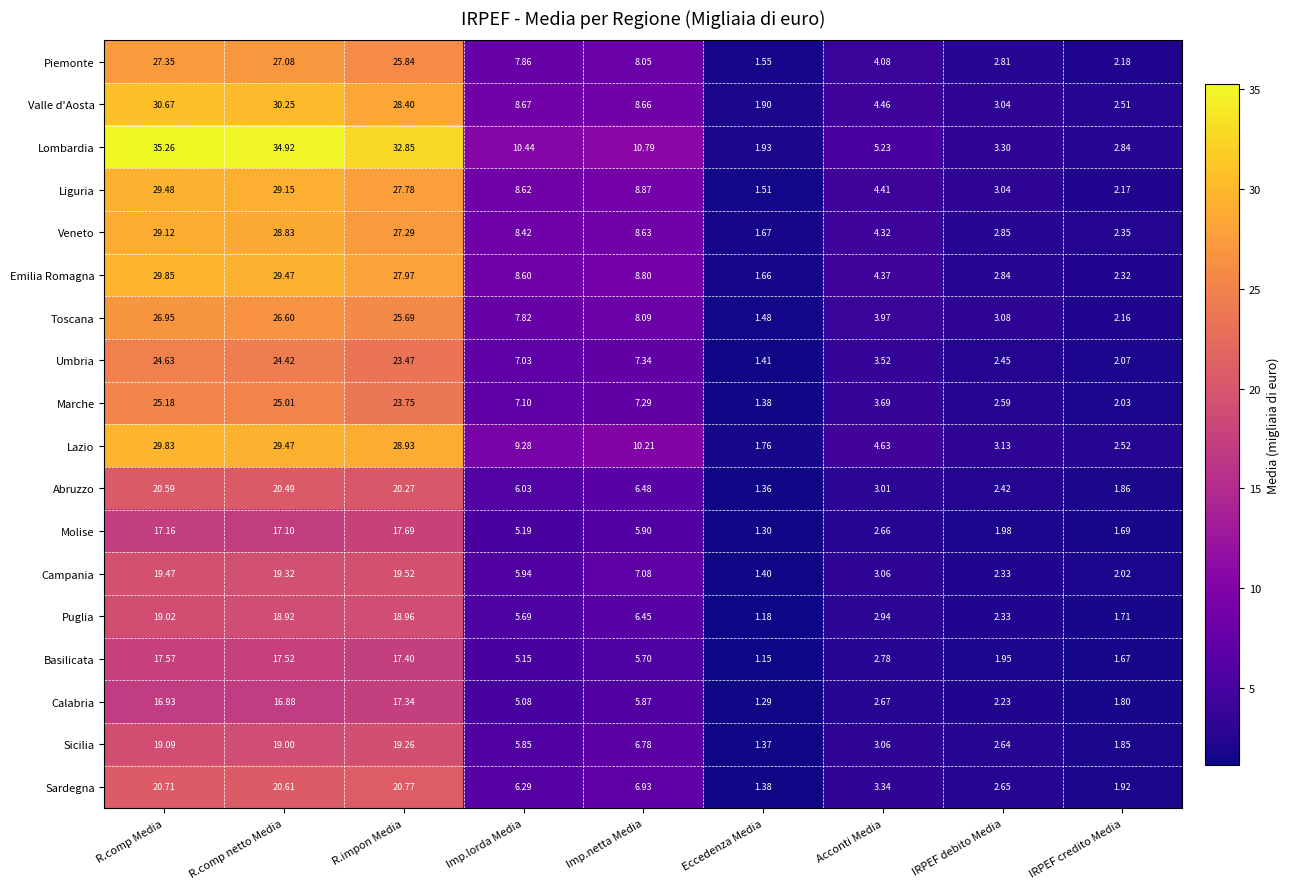

At which label is Veneto closest to 15?

Imp.netta Media